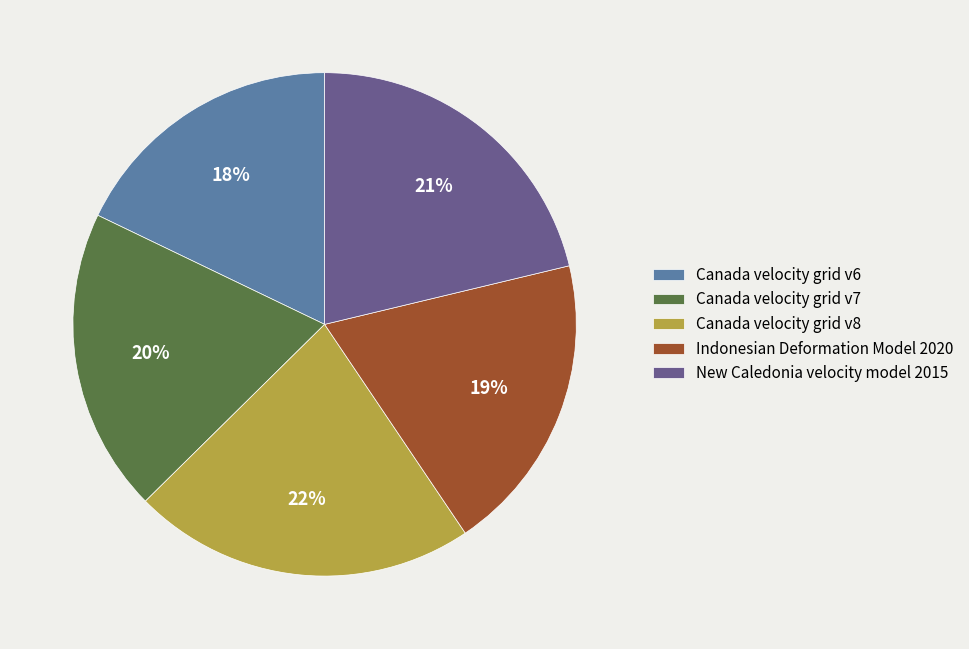

Does any single category account for the majority?

No